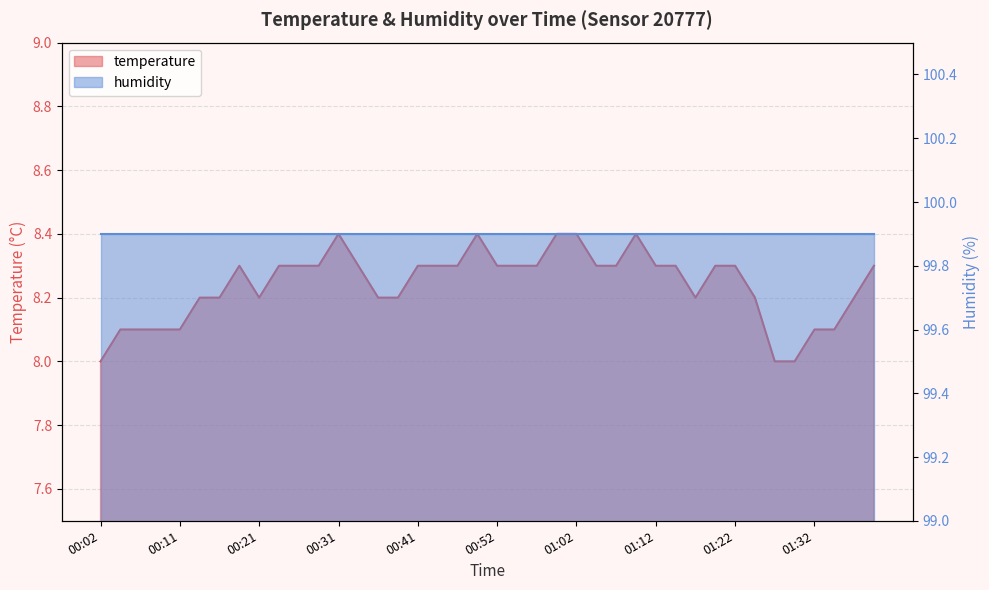

What is the average value?

8.2